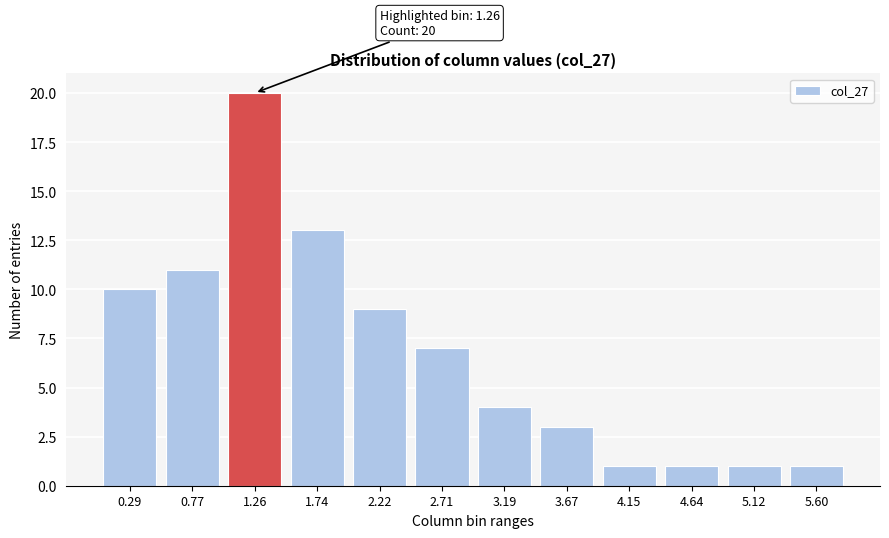

Reading left to right, list all the values displayed in this chart.

0.29=10	0.77=11	1.26=20	1.74=13	2.22=9	2.71=7	3.19=4	3.67=3	4.15=1	4.64=1	5.12=1	5.60=1